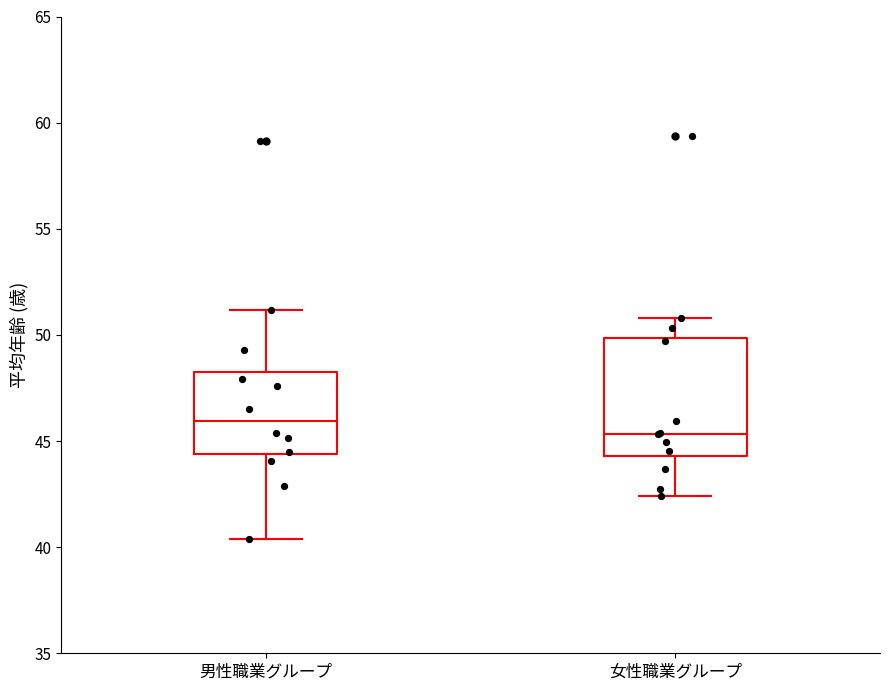

Which box has the highest median line?

男性職業グループ